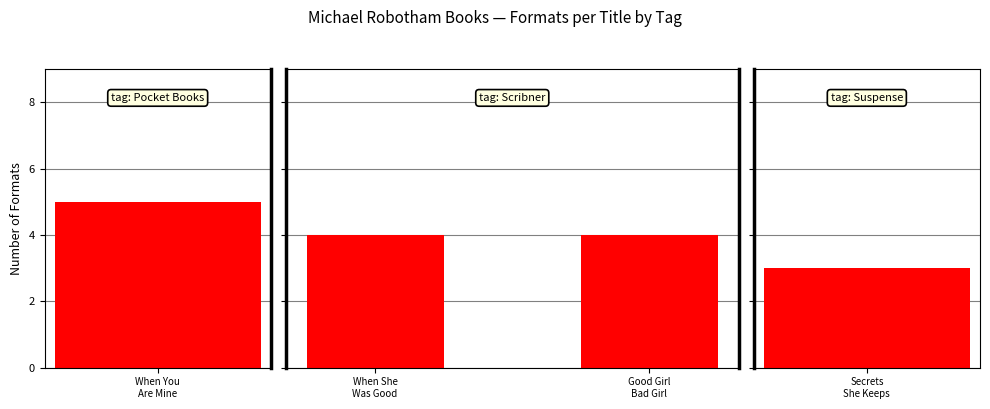

What is the sum of the values at Good Girl Bad Girl and Secrets She Keeps?

7